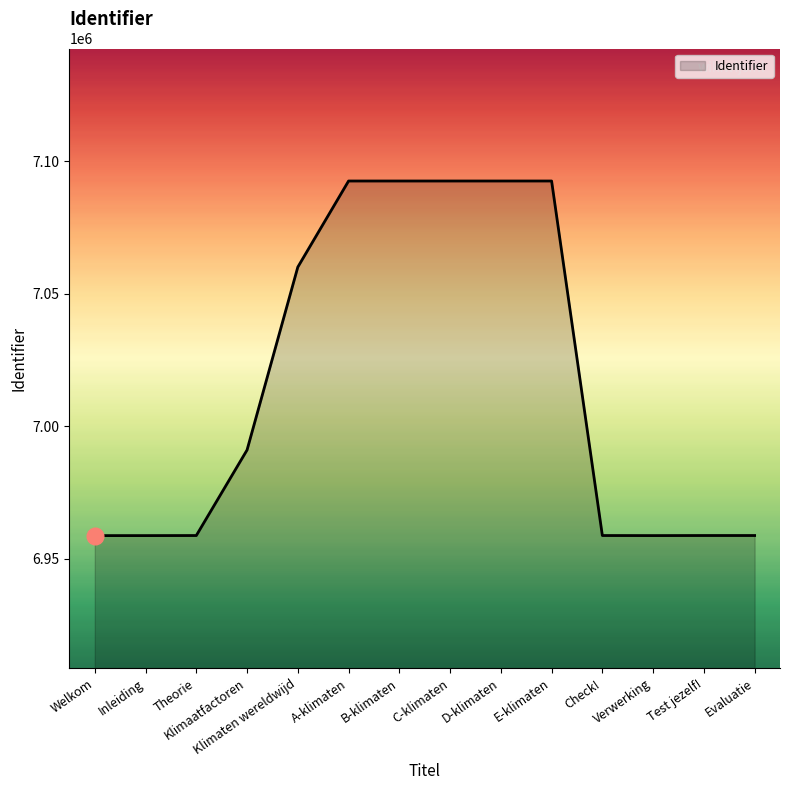

True or false: the data shows 7060048 at Klimaten wereldwijd.

True